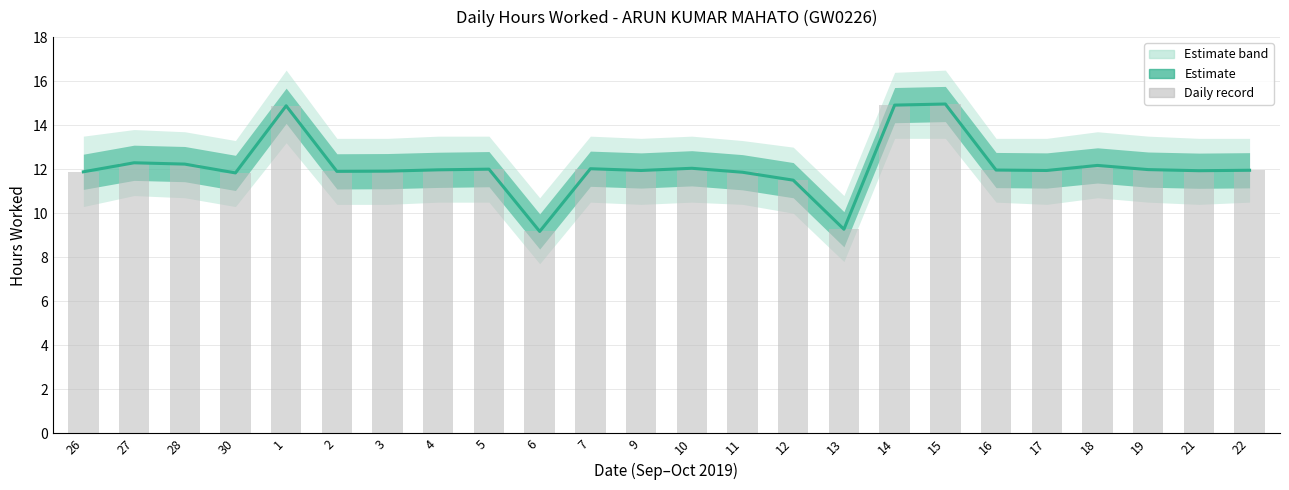

Is it true that Daily record equals 12.8 at 6?

False